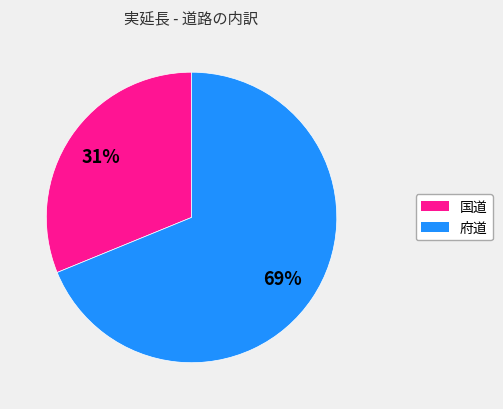

Which category has the biggest portion of the pie?

府道